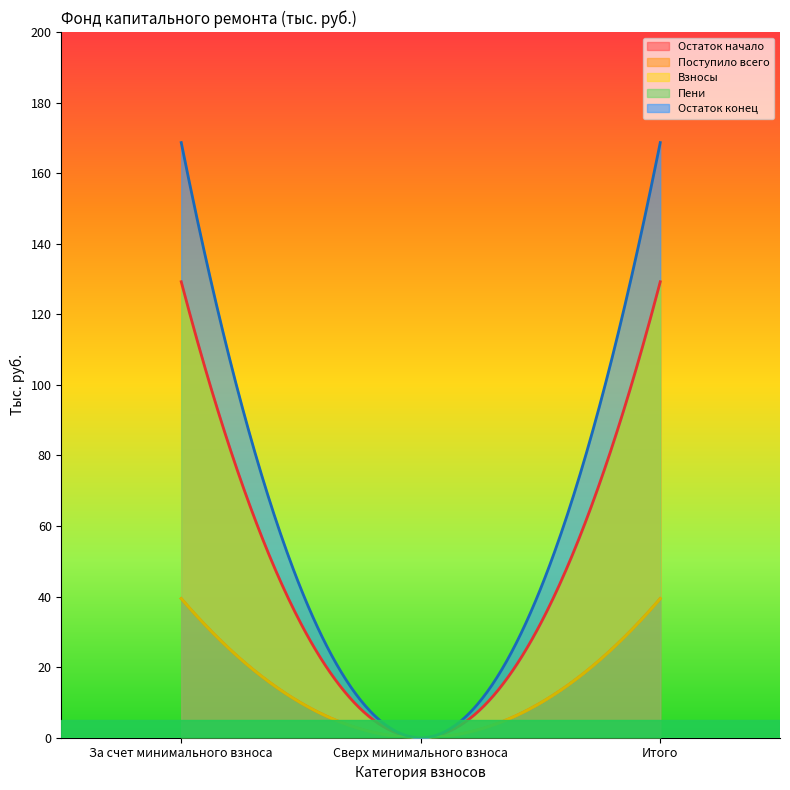

Is it true that Взносы equals 0.0 at Сверх минимального взноса?

True